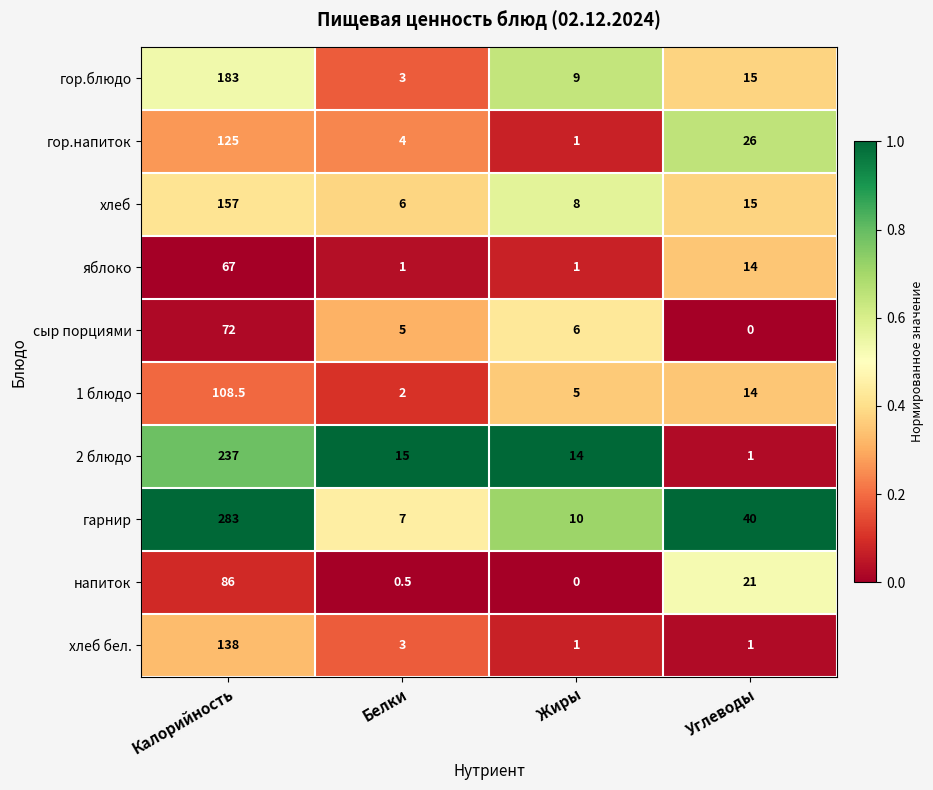

The value of напиток at Жиры is 29.9. True or false?

False